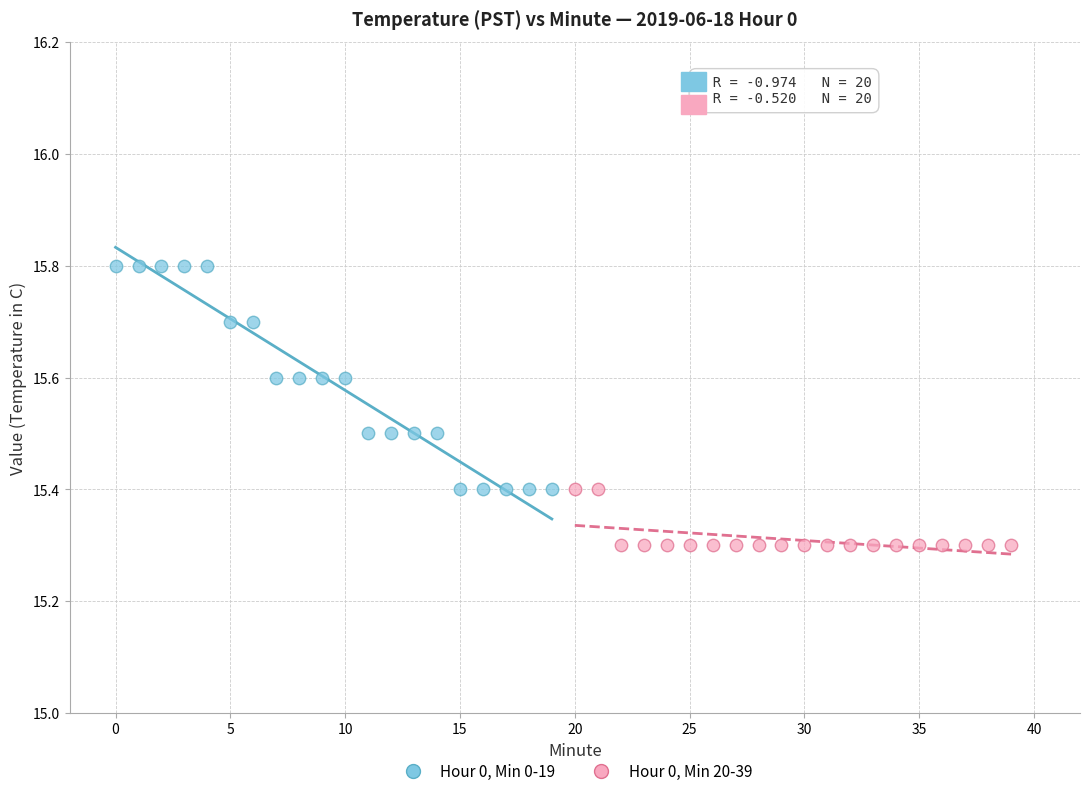

Which series reaches the maximum Y coordinate?

Hour 0, Min 0-19